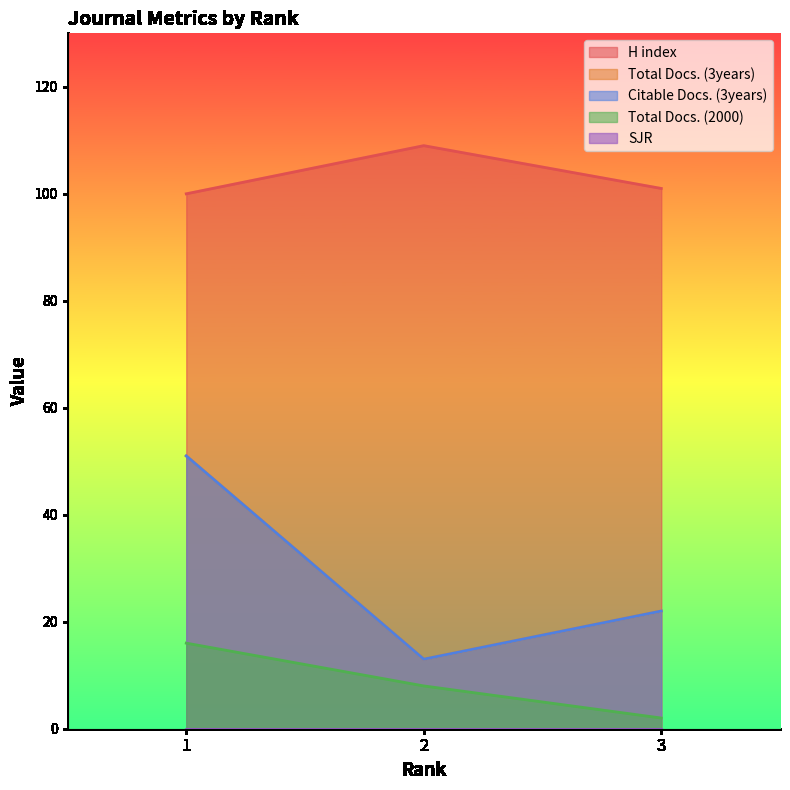

Between 2 and 3, which series saw the biggest shift?

Total Docs. (3years)